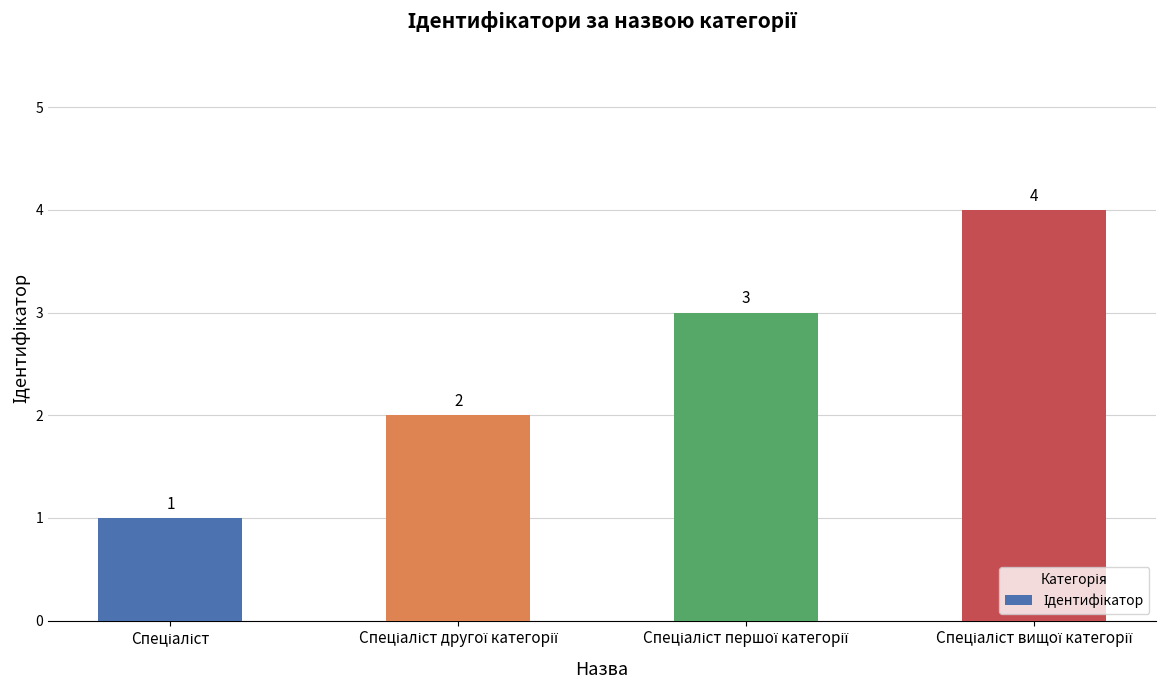

What is the difference between the maximum and minimum values?

3